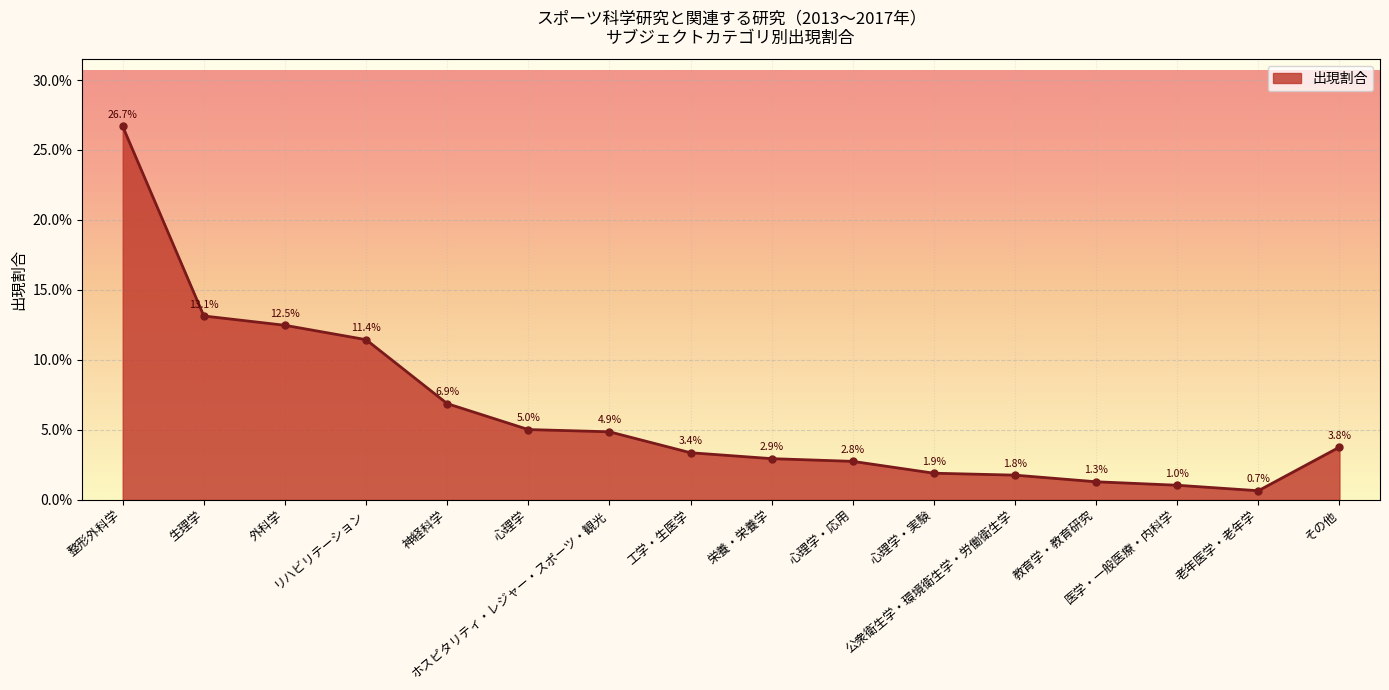

Does the chart have visible grid lines?

Yes